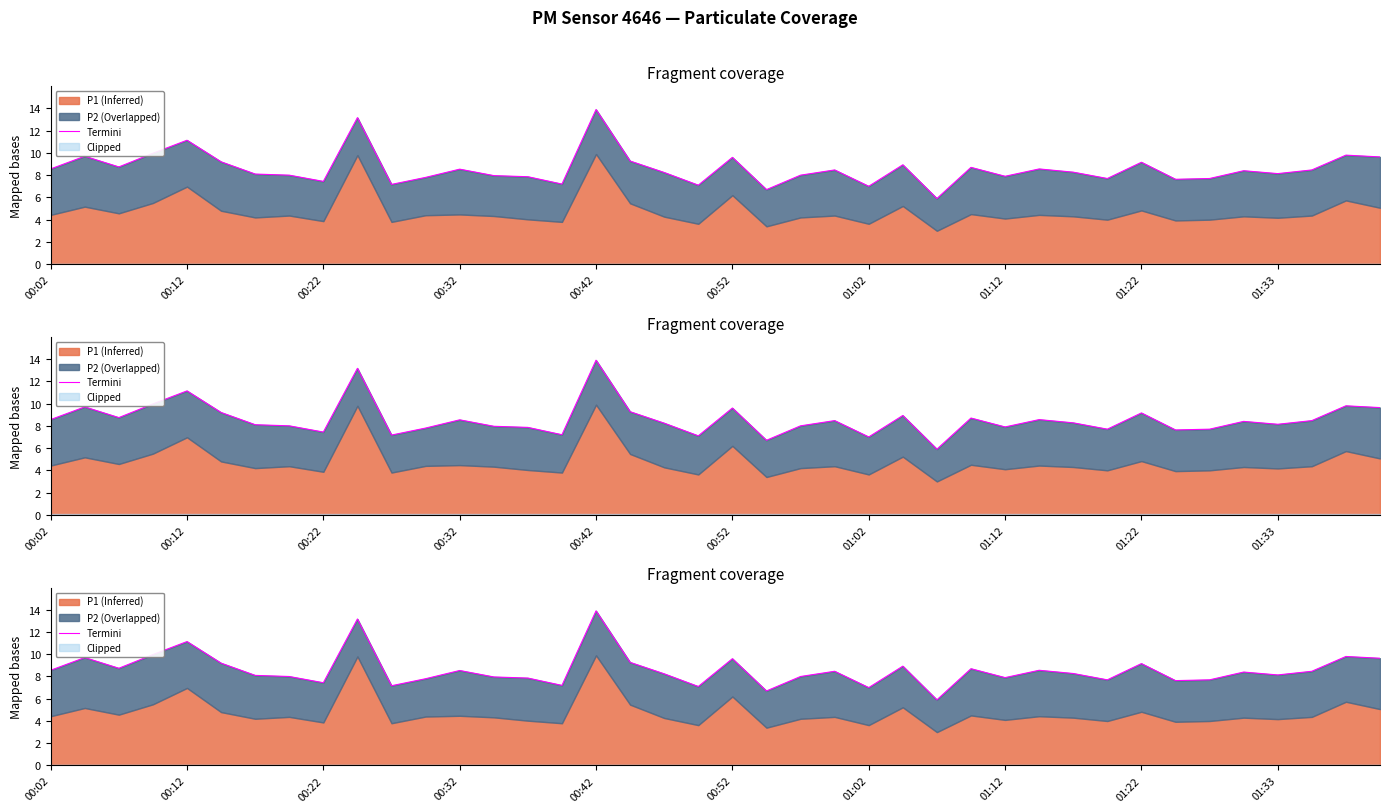

The value at 01:33 is 17.1. True or false?

False